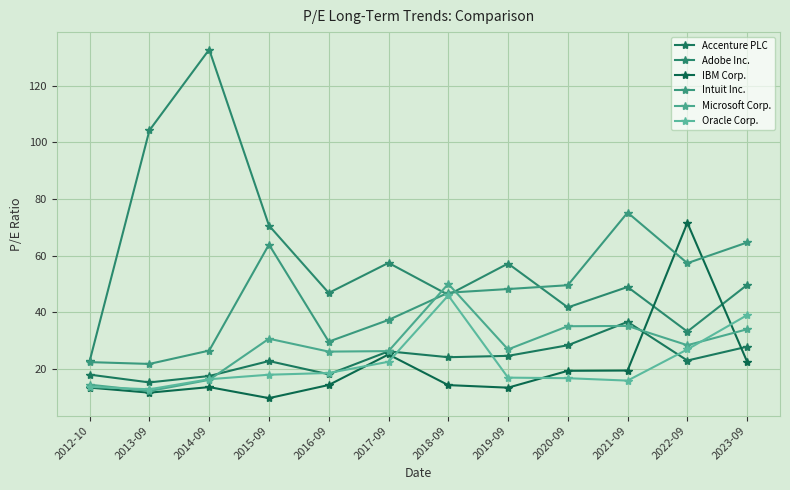

True or false: Intuit Inc. has a value of 91.1 at 2023-09.

False